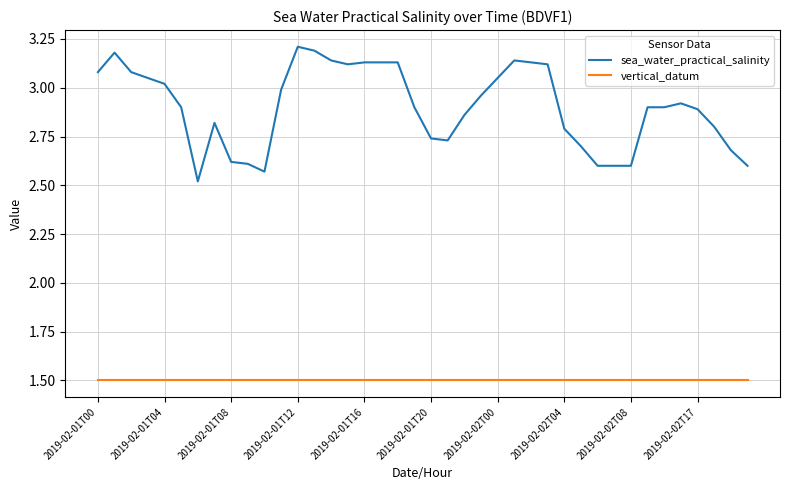

Which series has the largest range (max minus min)?

sea_water_practical_salinity